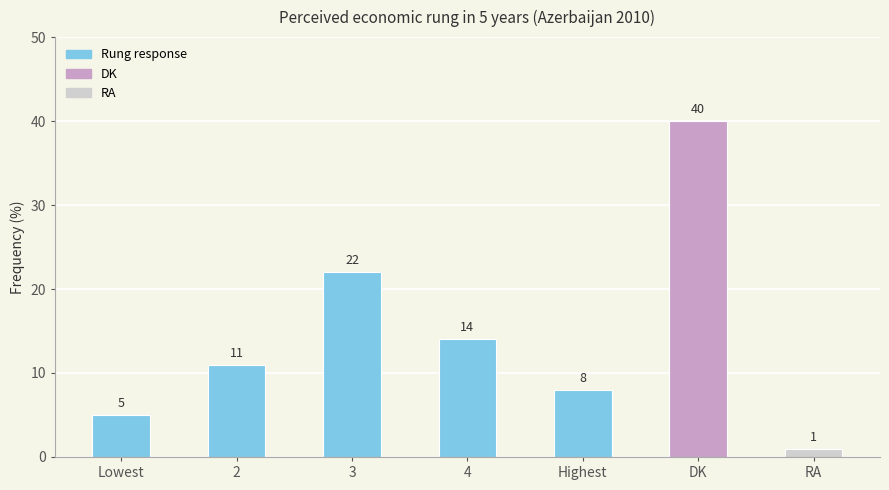

How many categories are shown in the chart?

7